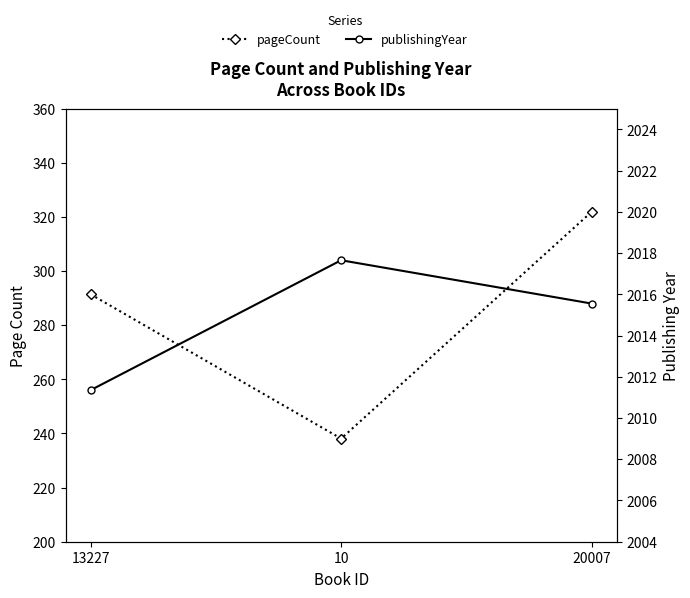

What is the smallest value displayed?

256